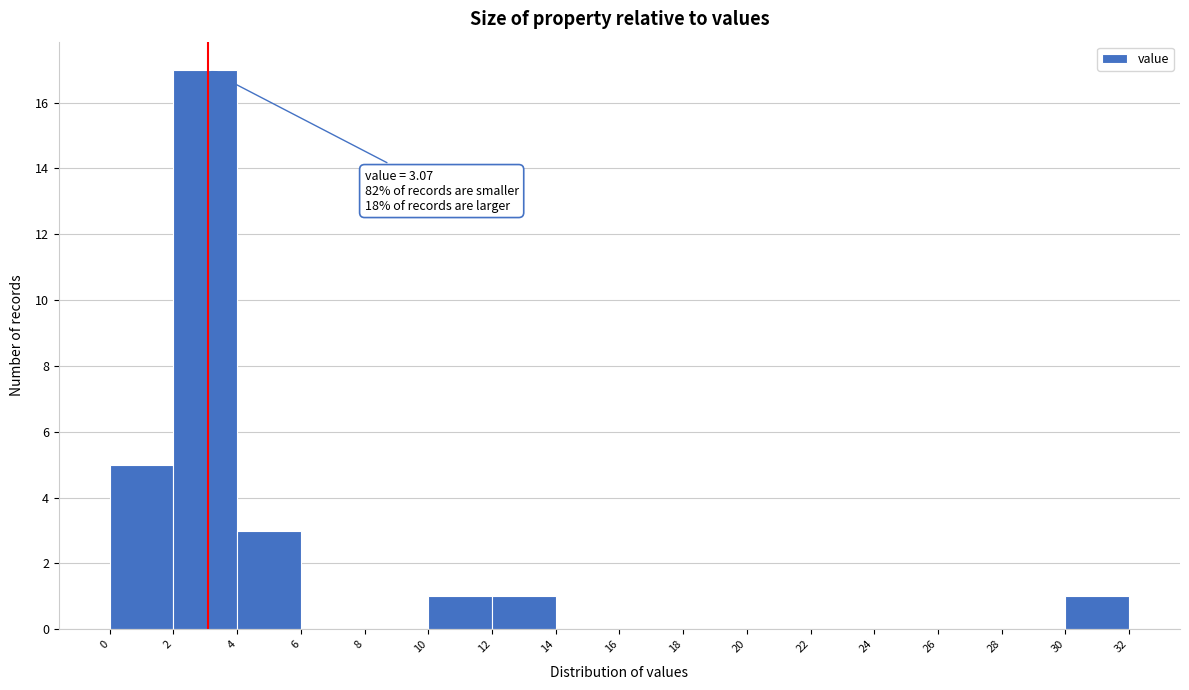

Over which range of the x-axis is the bar tallest?

2 to 4